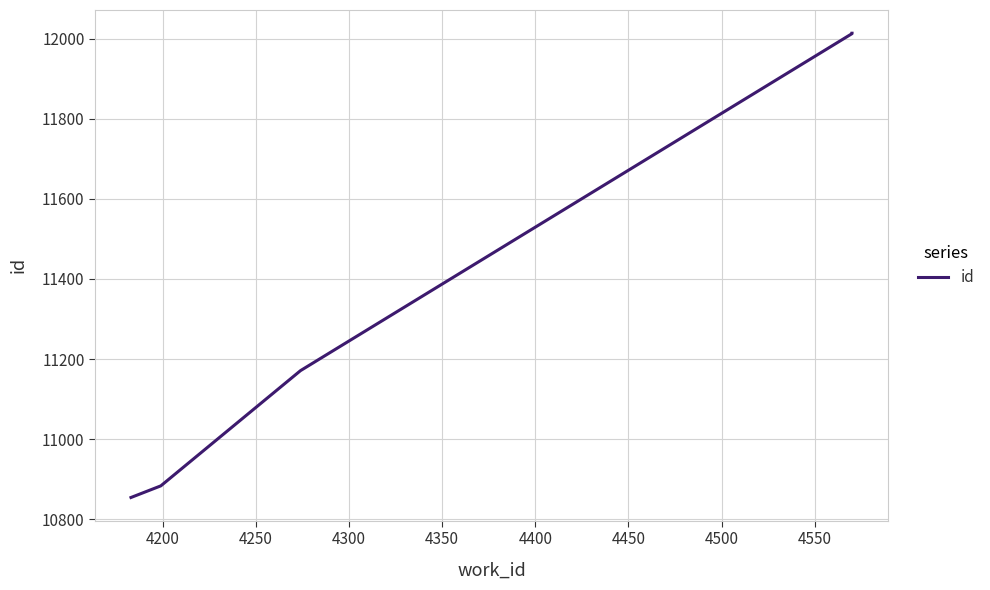

What is the minimum value shown in the chart?

10854